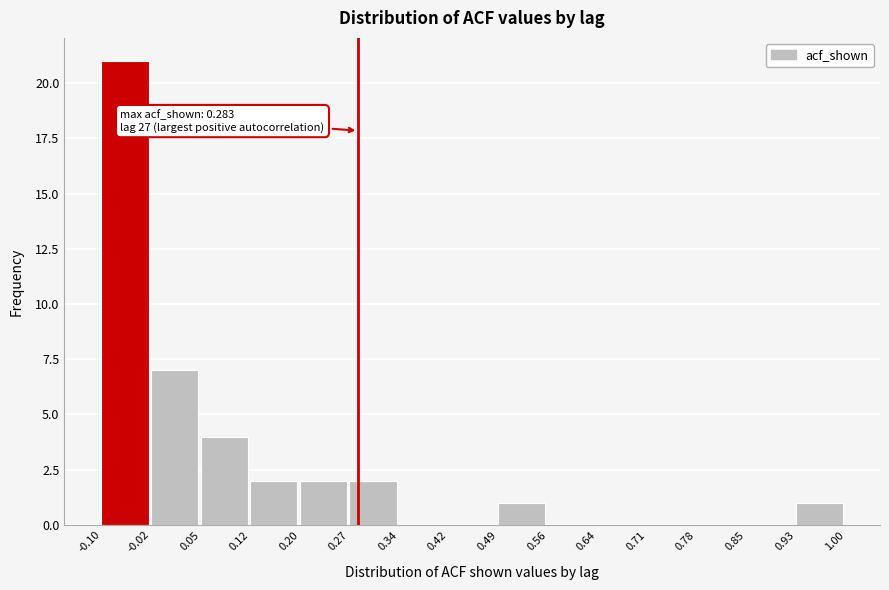

Over which range of the x-axis is the bar tallest?

-0.10 to -0.02